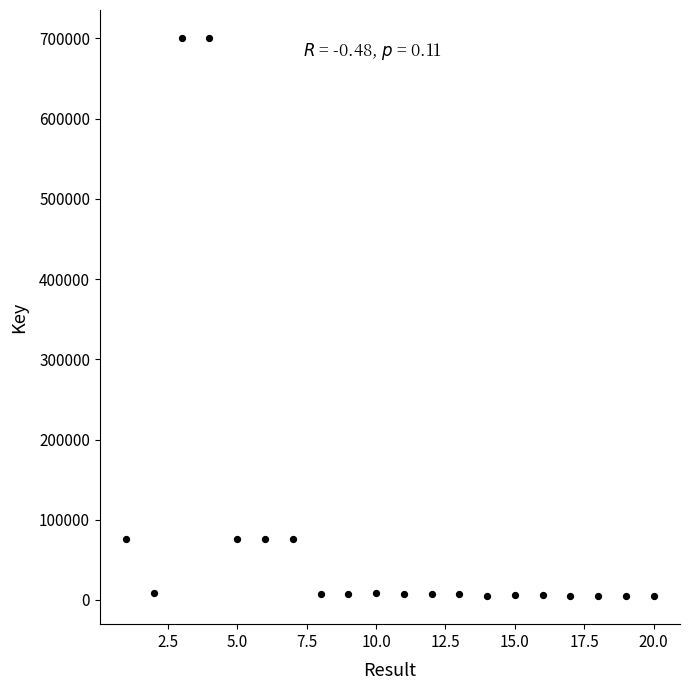

What is the range of X values (max minus min)?

19